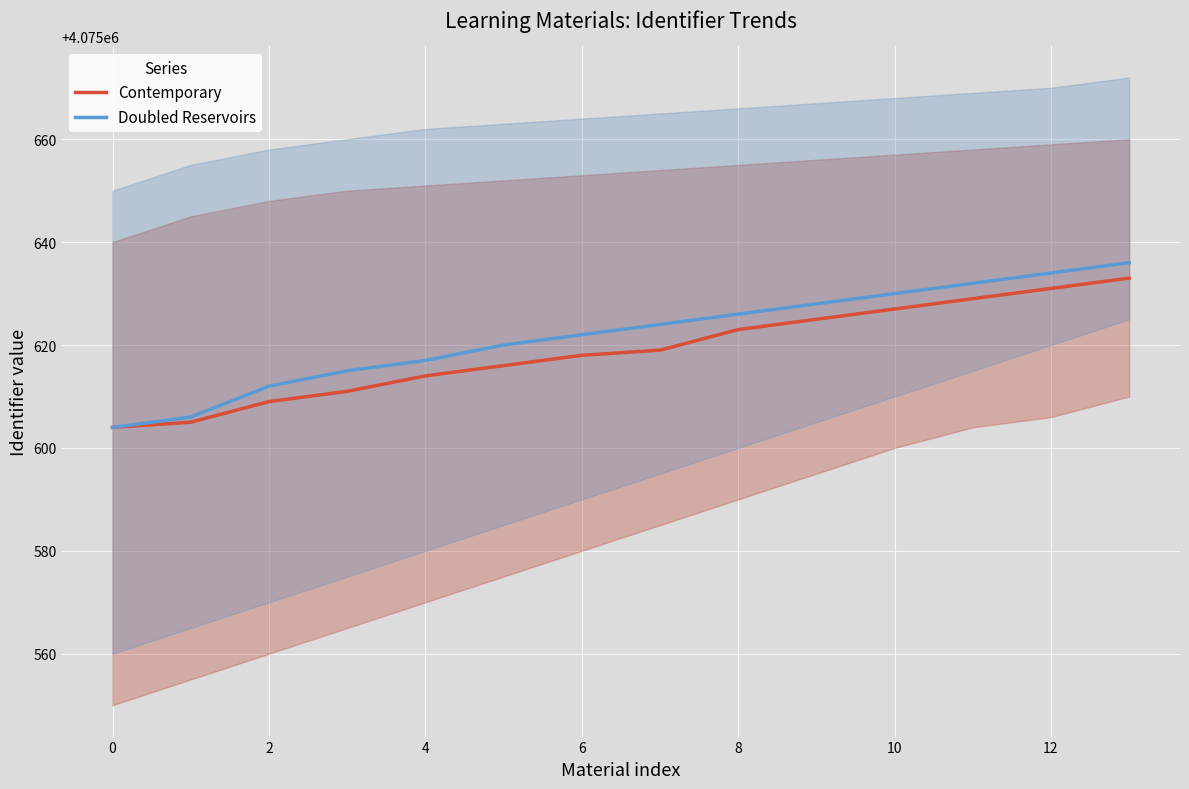

The value of Doubled Reservoirs at 6 is 6836014. True or false?

False